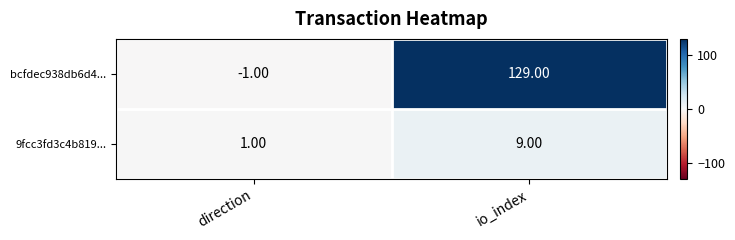

At which label is 9fcc3fd3c4b819... closest to 5?

direction